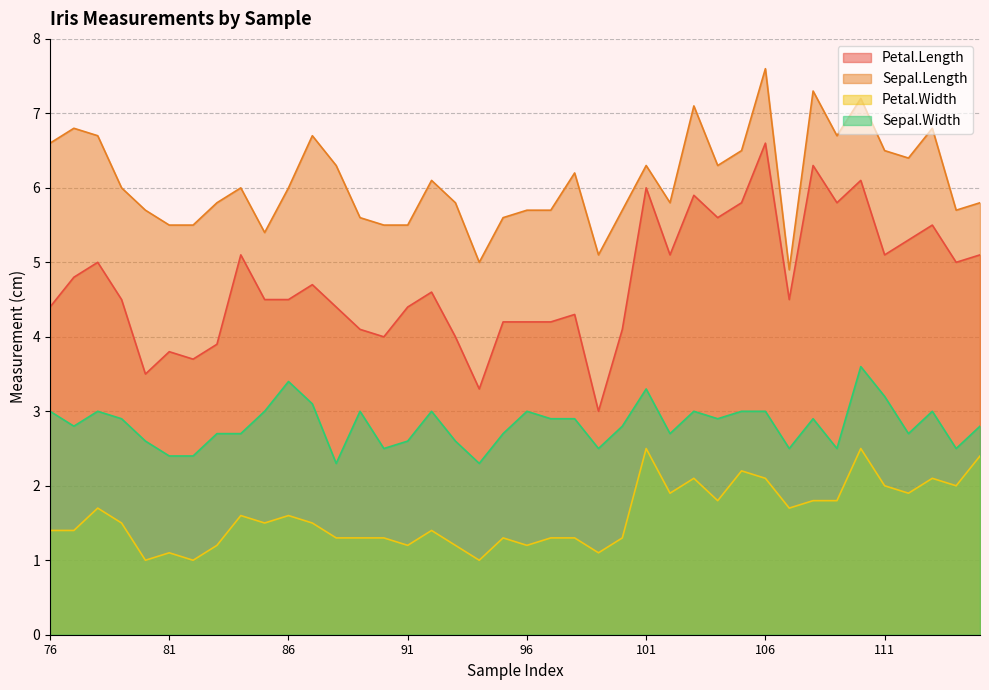

Does the chart display data point markers on the line(s)?

No